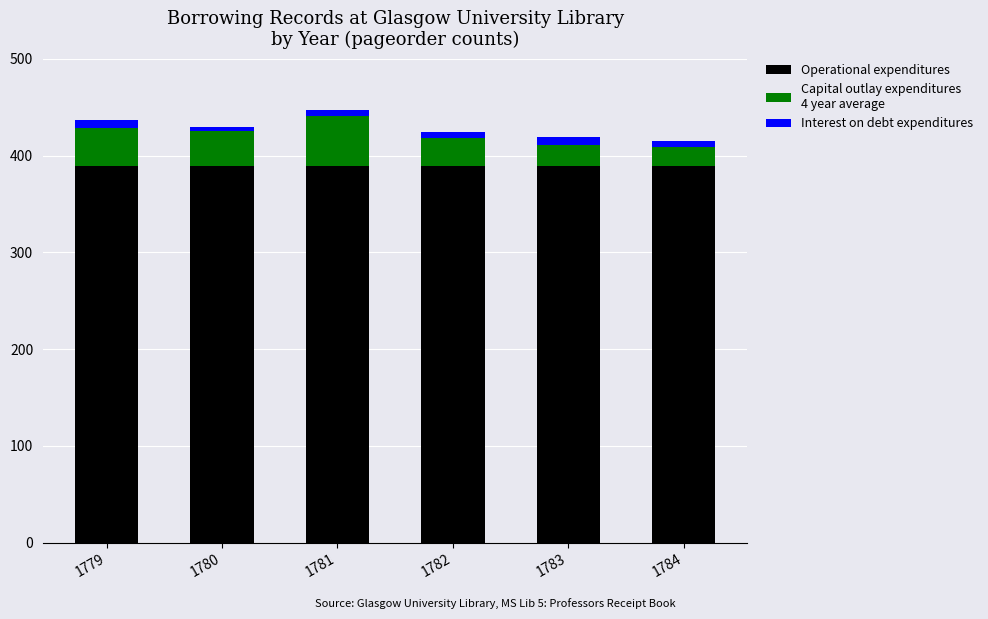

Reading left to right, what are the values for Operational expenditures?

389	389	389	389	389	389